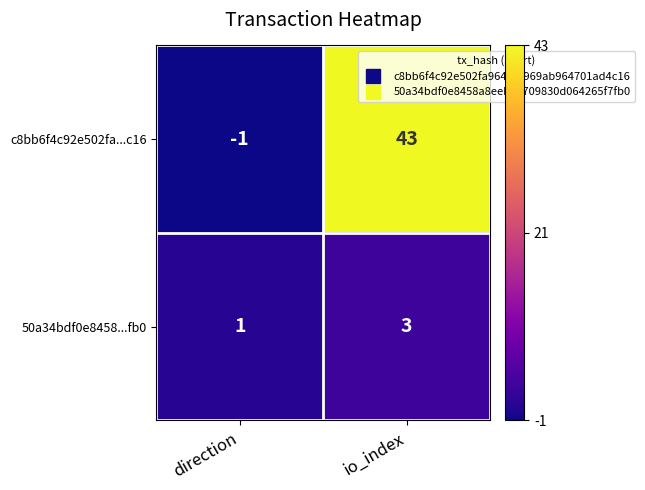

Reading left to right, what are all the values shown in this chart?

c8bb6f4c92e502fa...c16: direction=-1	io_index=43
50a34bdf0e8458...fb0: direction=1	io_index=3